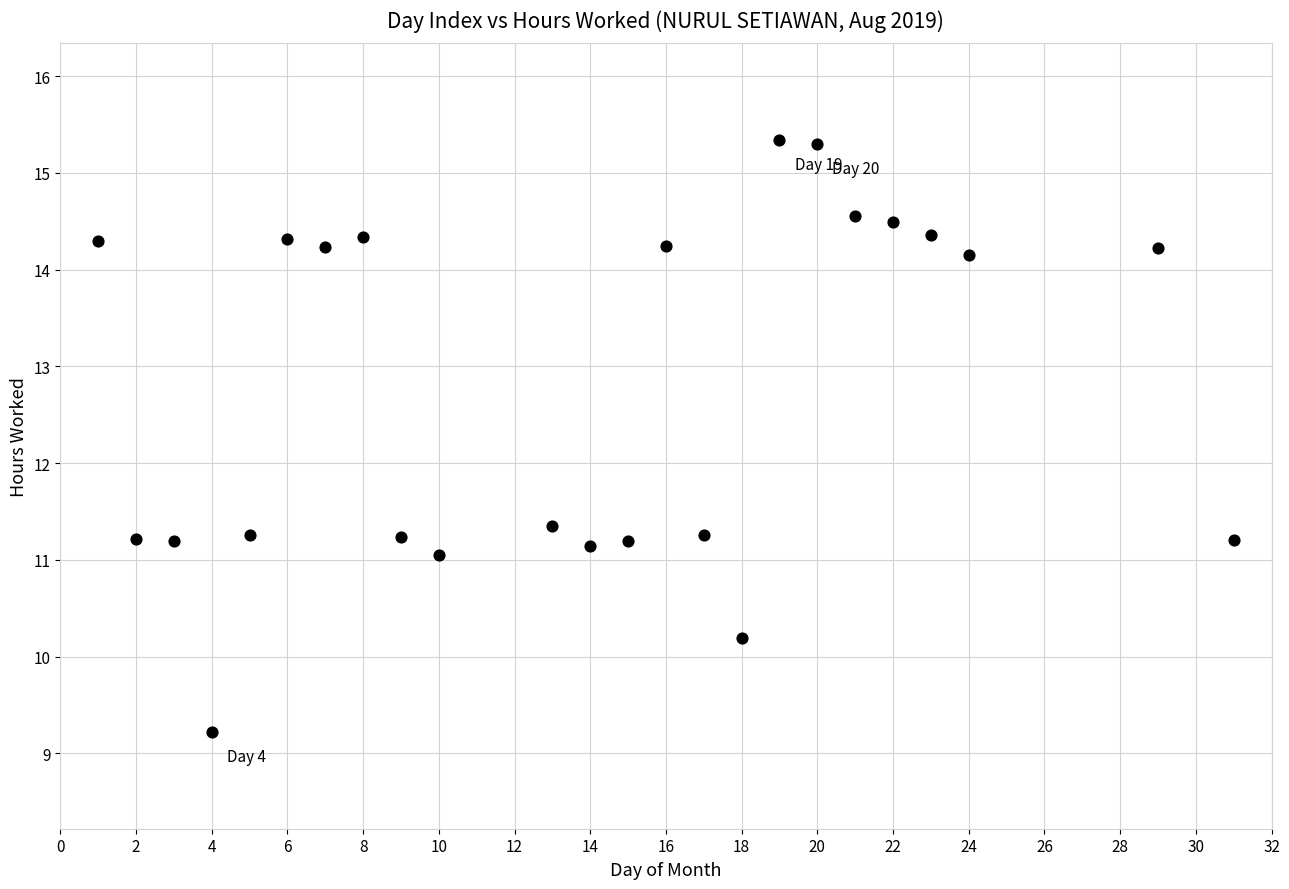

What is the range of Y values (max minus min)?

6.1